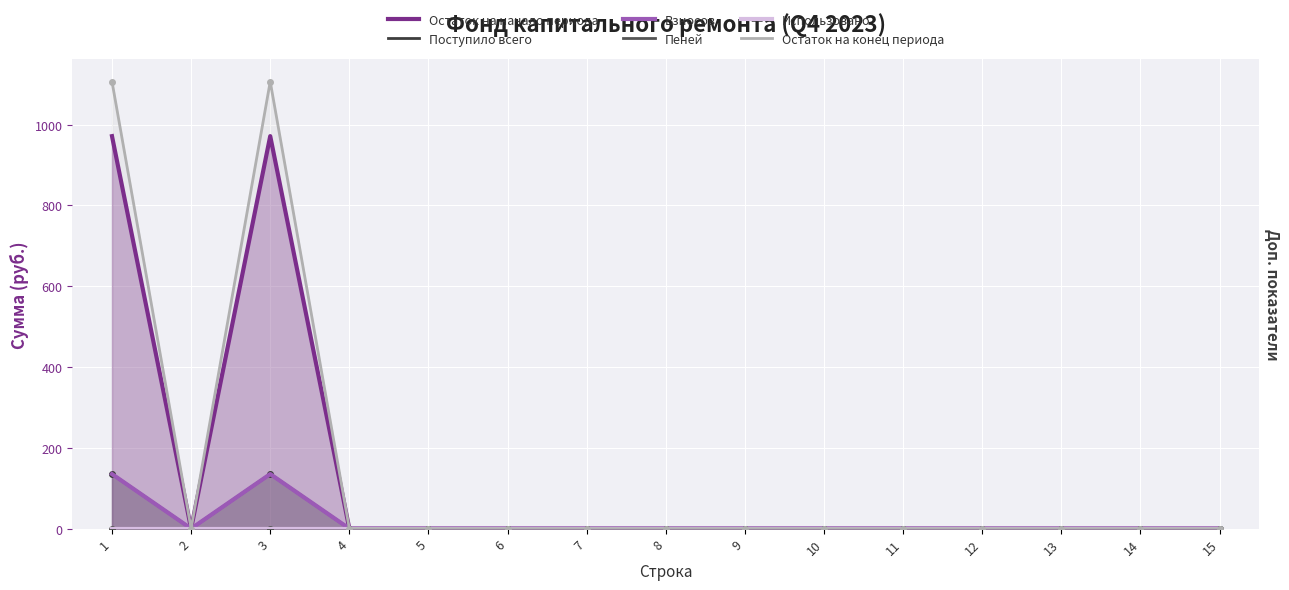

At which category is the sum across all series the highest?

1